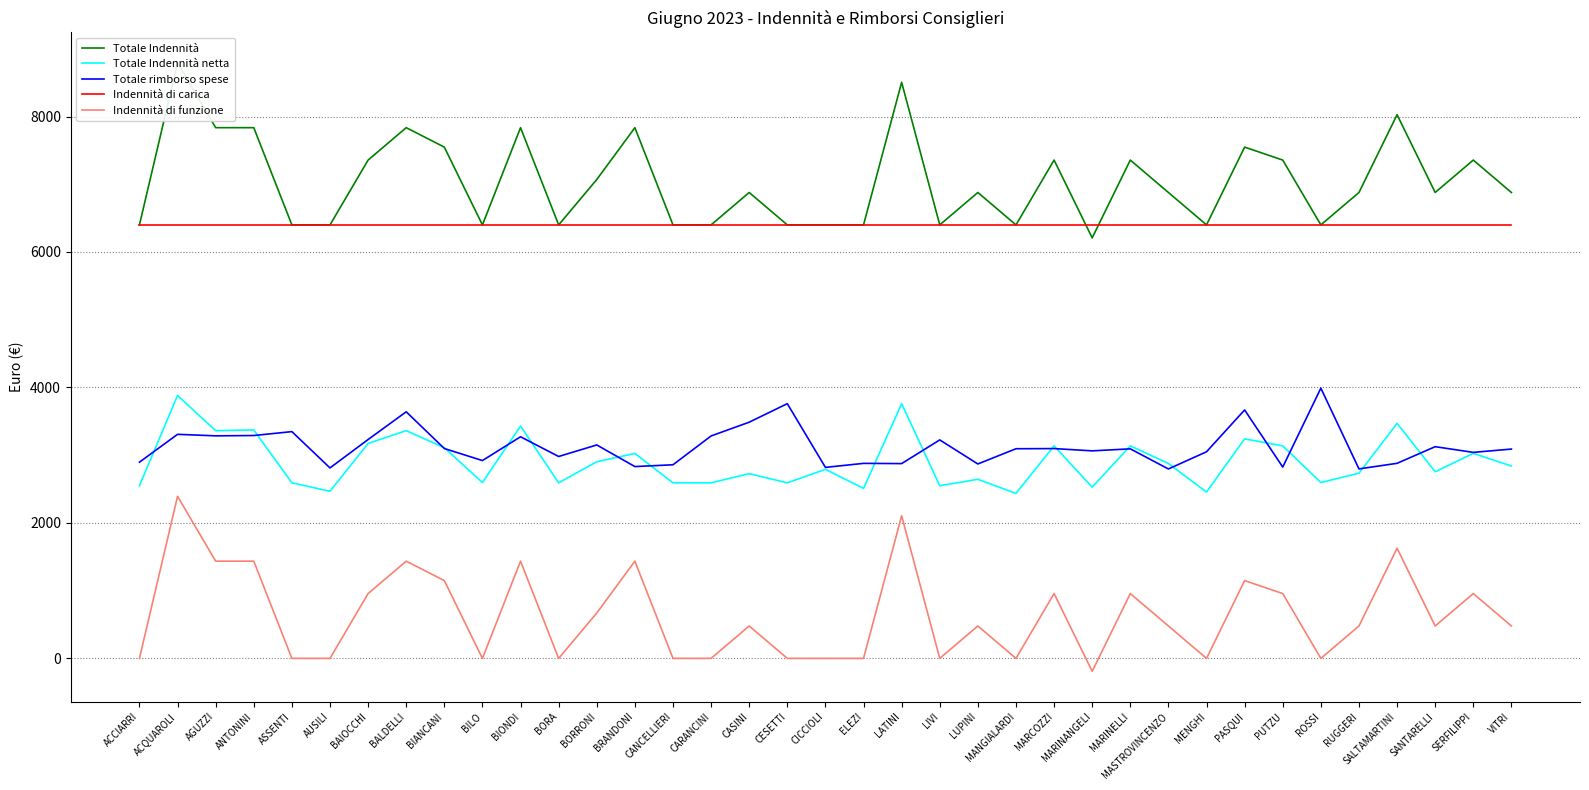

What is the difference between the second highest and minimum values in the Totale Indennità netta series?

1323.7